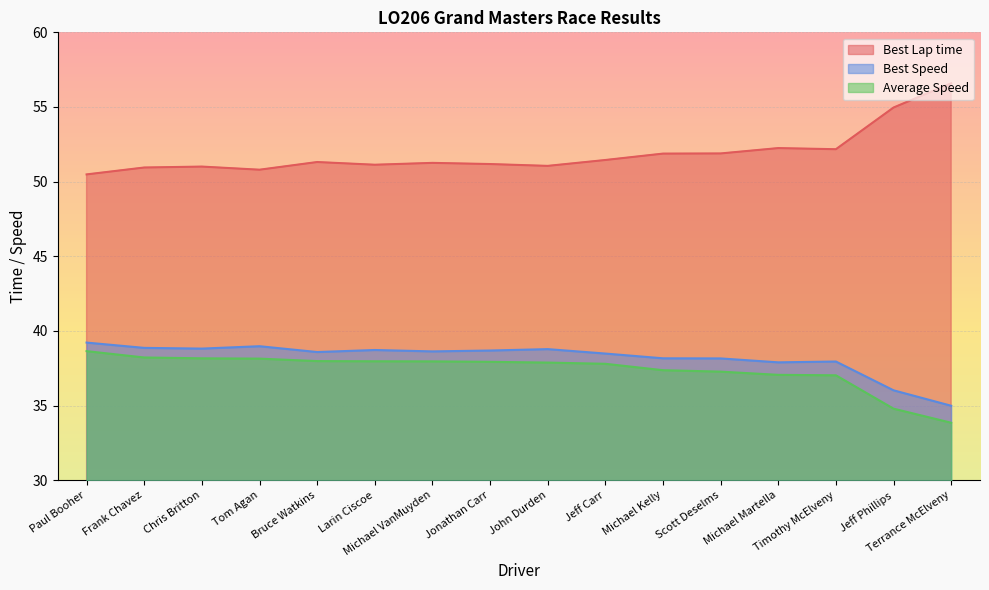

Rank the categories by Average Speed value from lowest to highest.

Terrance McElveny, Jeff Phillips, Timothy McElveny, Michael Martella, Scott Deselms, Michael Kelly, Jeff Carr, John Durden, Jonathan Carr, Michael VanMuyden, Larin Ciscoe, Bruce Watkins, Tom Agan, Chris Britton, Frank Chavez, Paul Booher